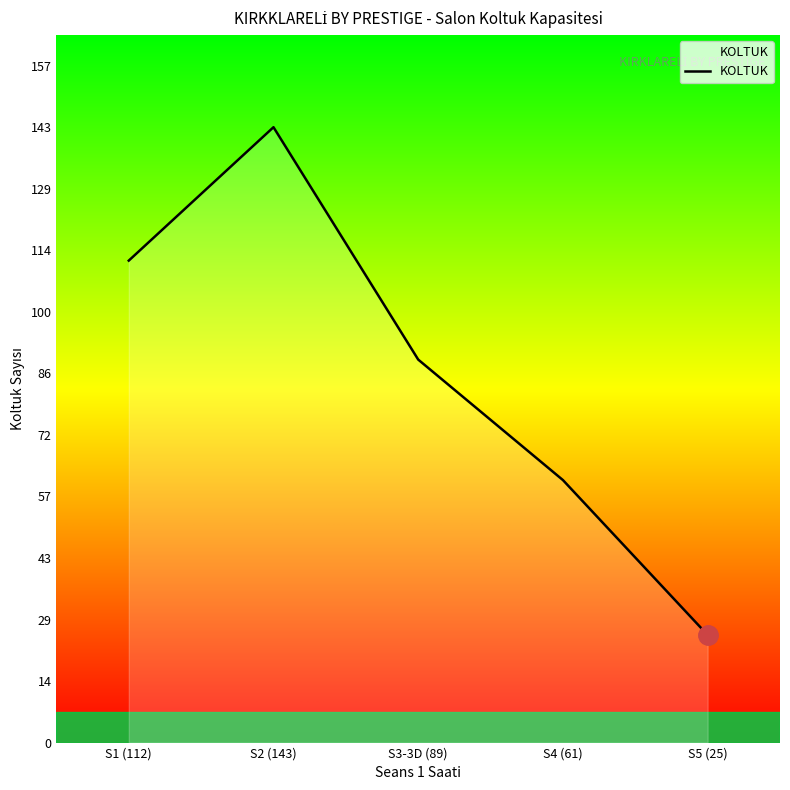

What is the smallest value displayed?

25